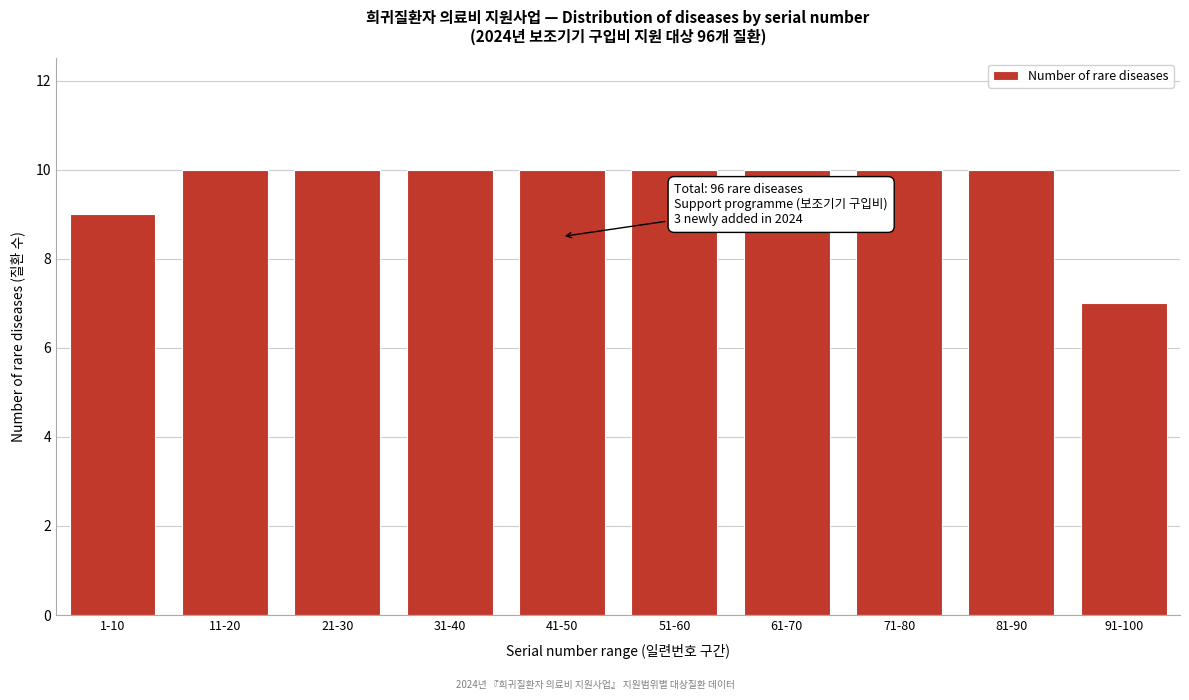

Reading left to right, extract all data points from this chart.

9	10	10	10	10	10	10	10	10	7